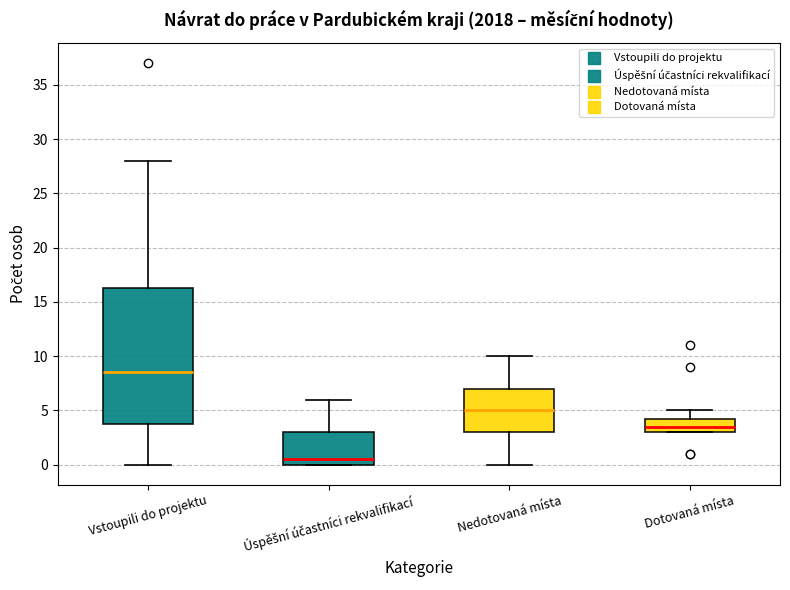

Comparing the boxes themselves (not the whiskers), which one is the tallest?

Vstoupili do projektu